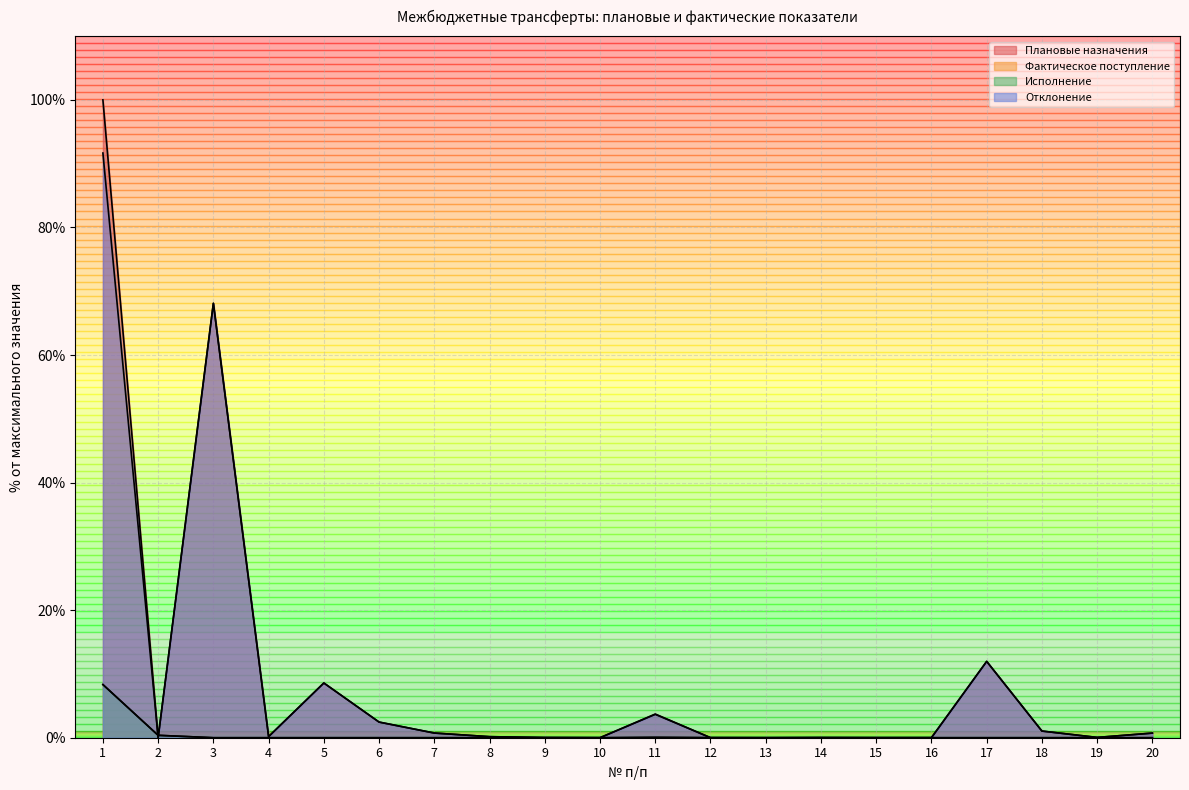

Between 1 and 7, which series saw the biggest shift?

Плановые назначения